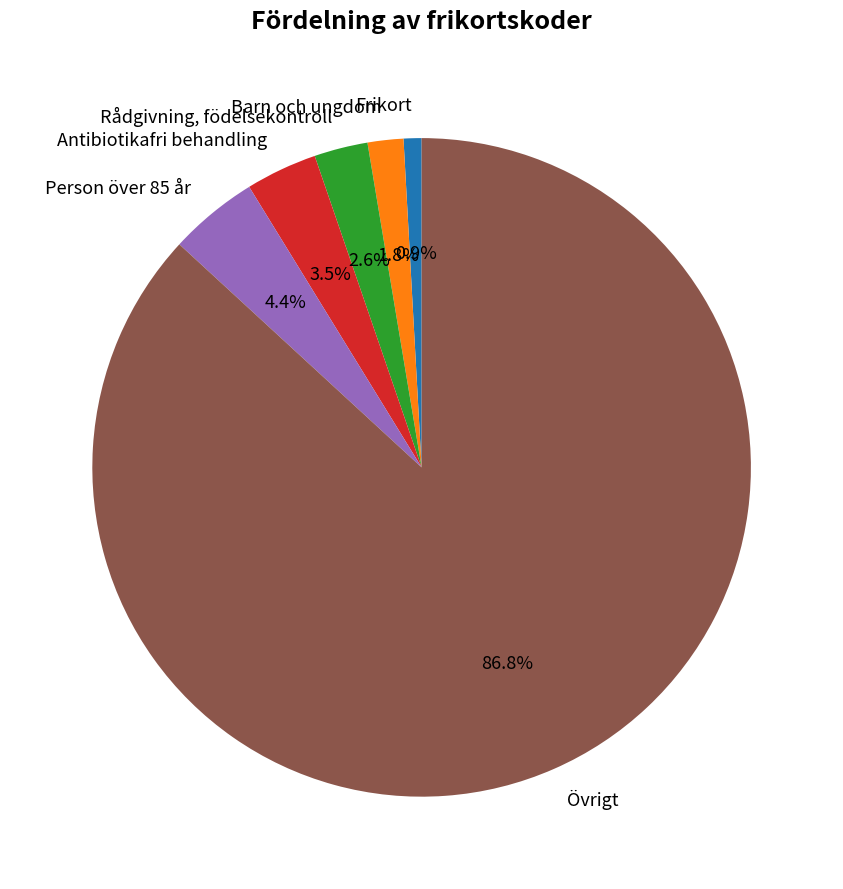

To the nearest percent, what is the difference between the largest and smallest slice percentages?

86%